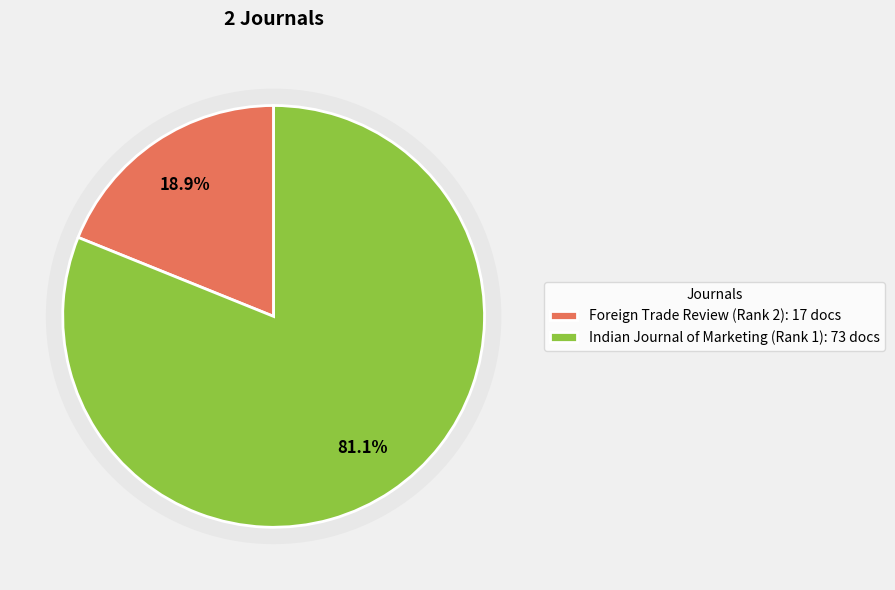

Is it true that Indian Journal of Marketing (Rank 1) is 81% of the pie?

True